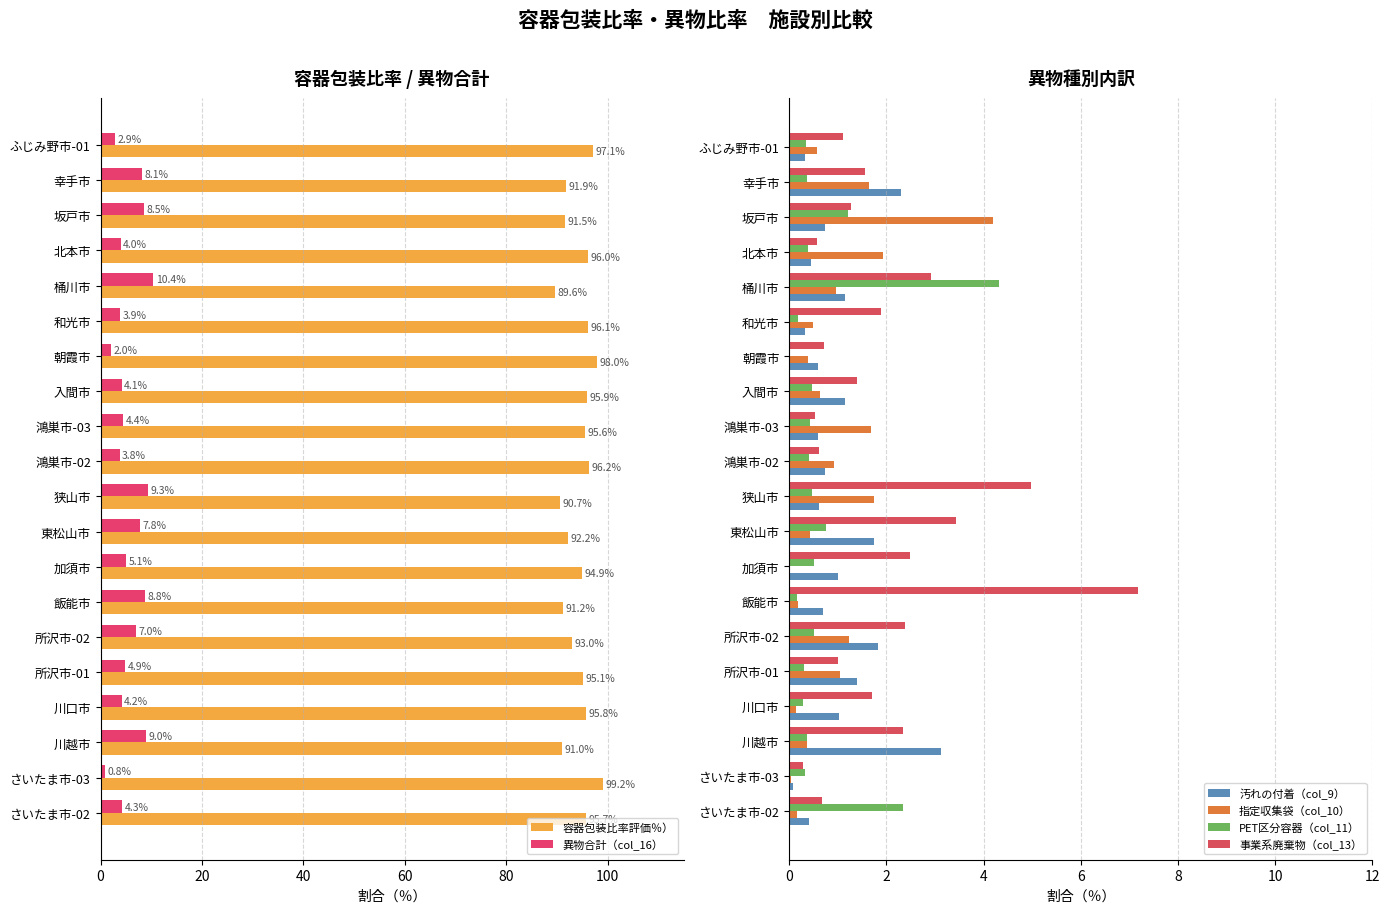

Rank the series by their maximum value, from lowest to highest.

汚れの付着（col_9）, 指定収集袋（col_10）, PET区分容器（col_11）, 事業系廃棄物（col_13）, 異物合計（col_16）, 容器包装比率評価％）